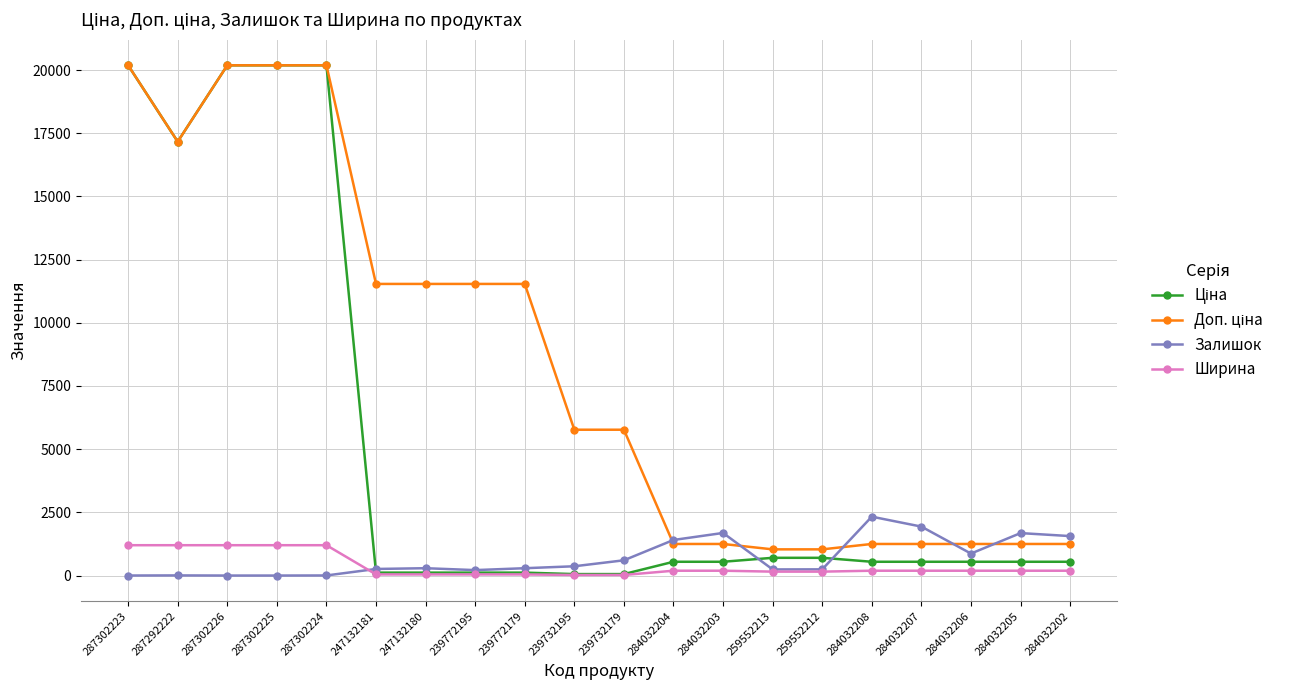

True or false: Ширина has a value of 191.0 at 284032208.

True